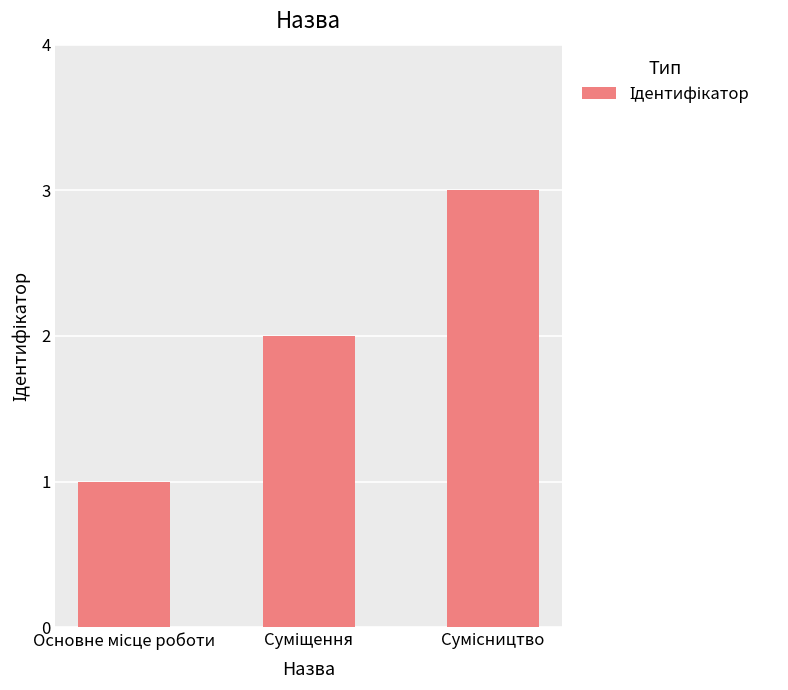

What is the greatest value displayed?

3